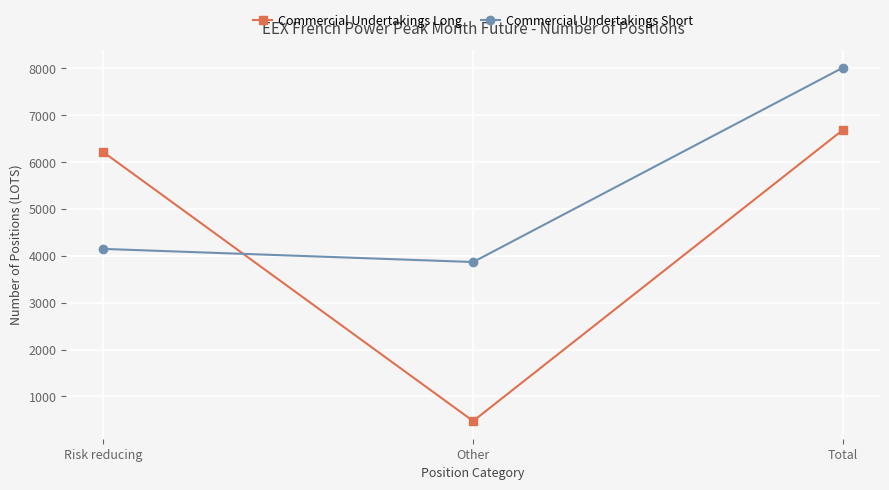

What is the value of the Commercial Undertakings Short point at the 3rd from the left?

8016